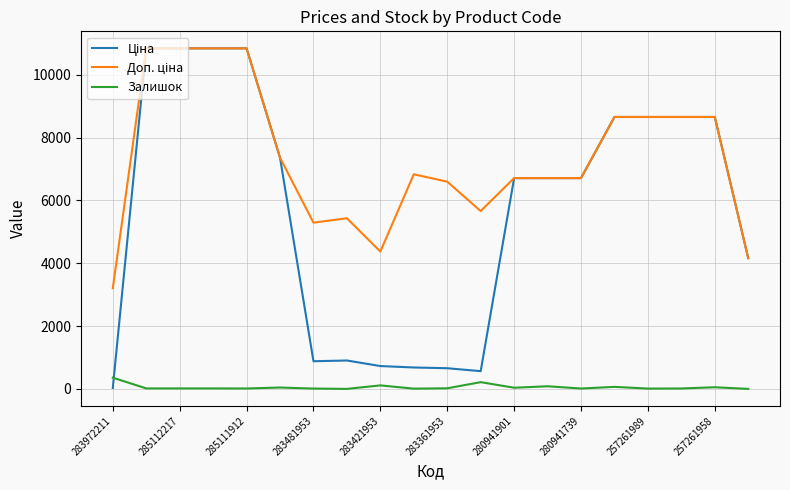

How many lines are shown in the chart?

3